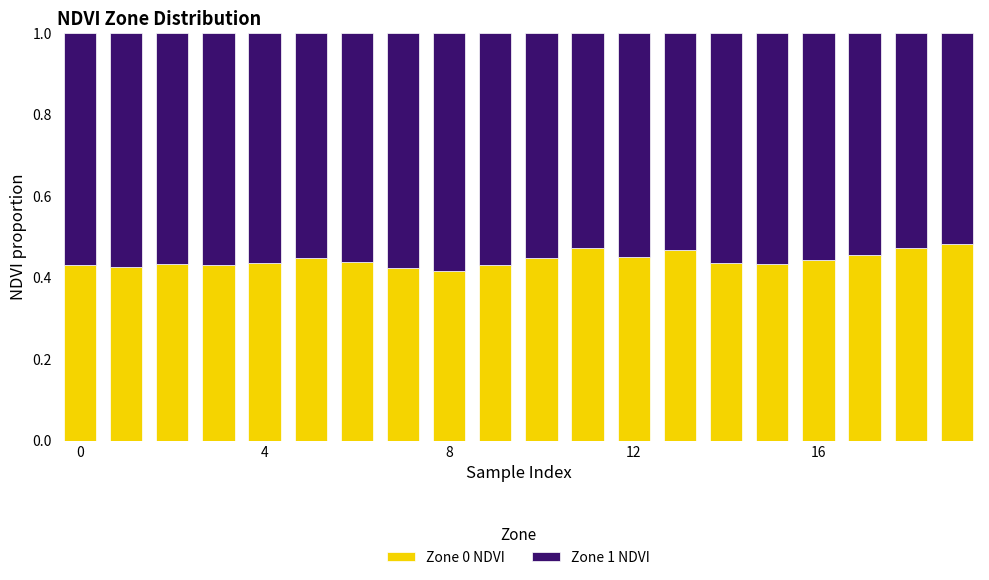

Rank the series by their maximum value, from highest to lowest.

Zone 1 NDVI, Zone 0 NDVI